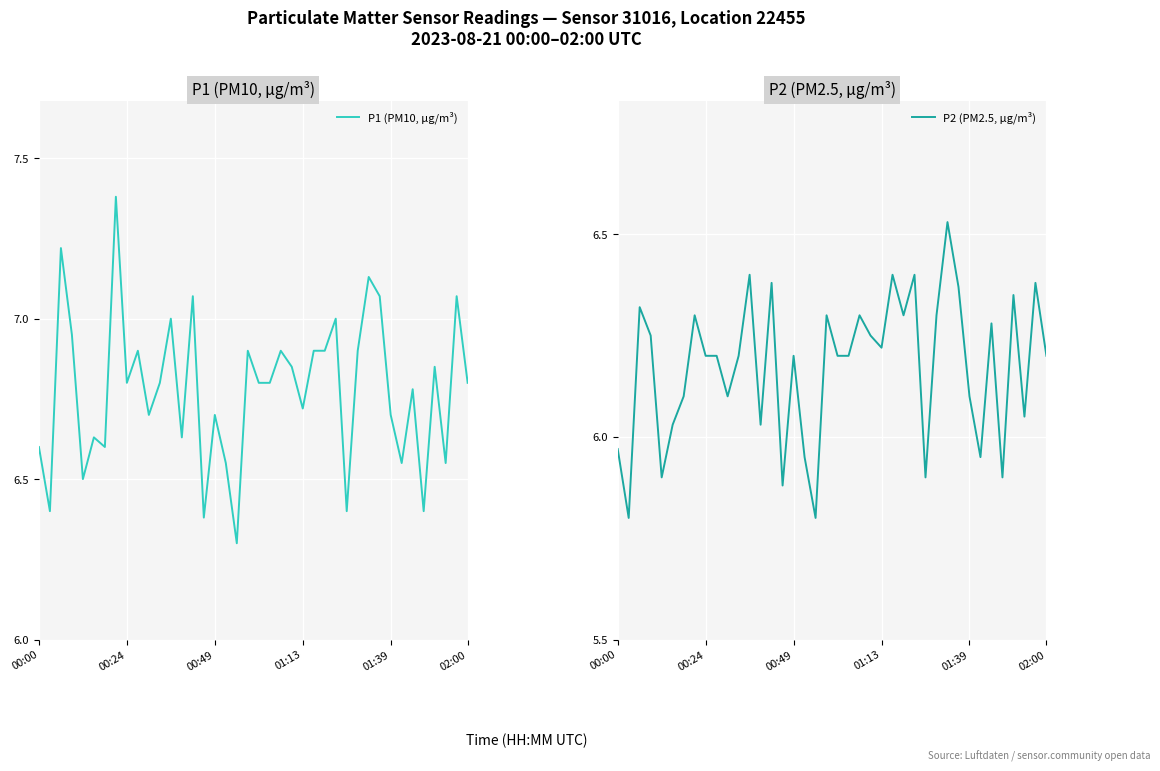

Is it true that P2 (PM2.5, µg/m³) equals 6.4 at 27?

True